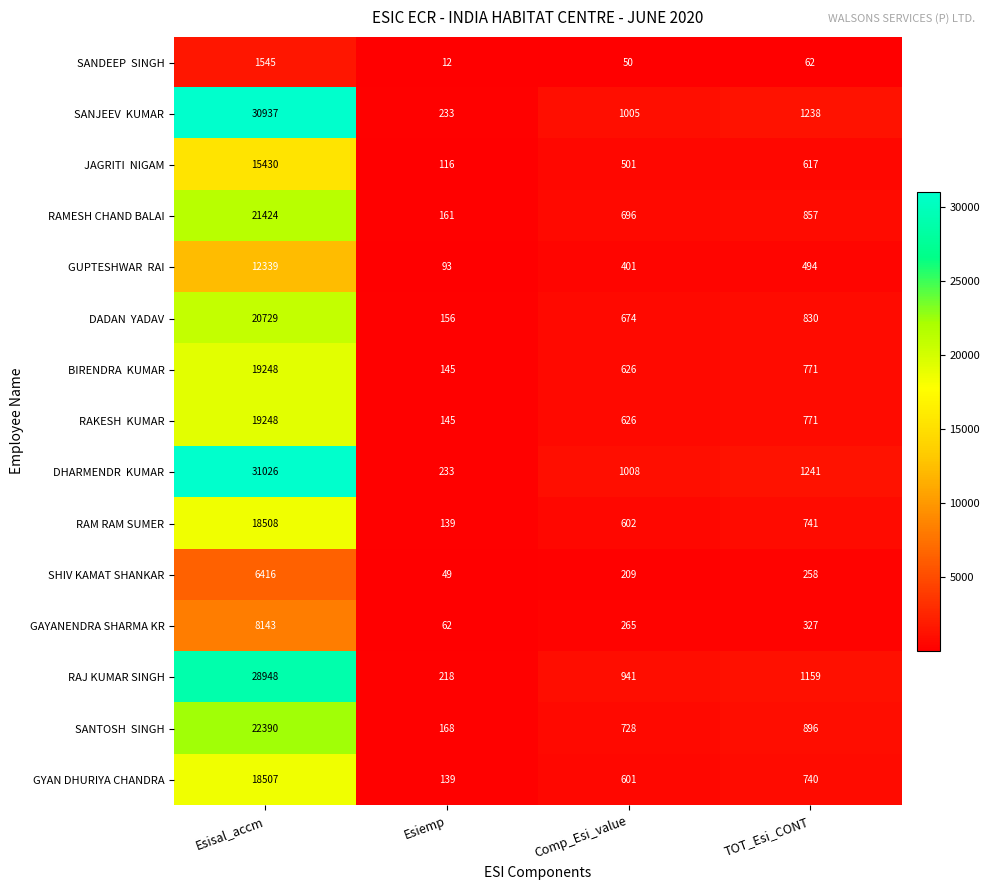

What is the maximum value for RAJ KUMAR SINGH?

28948